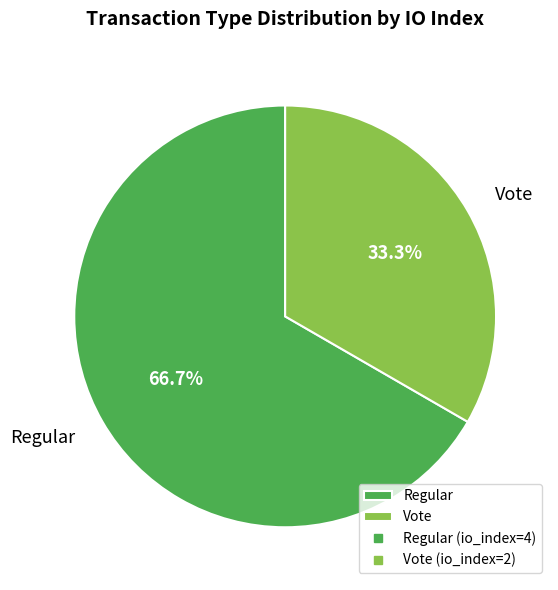

Which slice represents more than half of the pie?

Regular